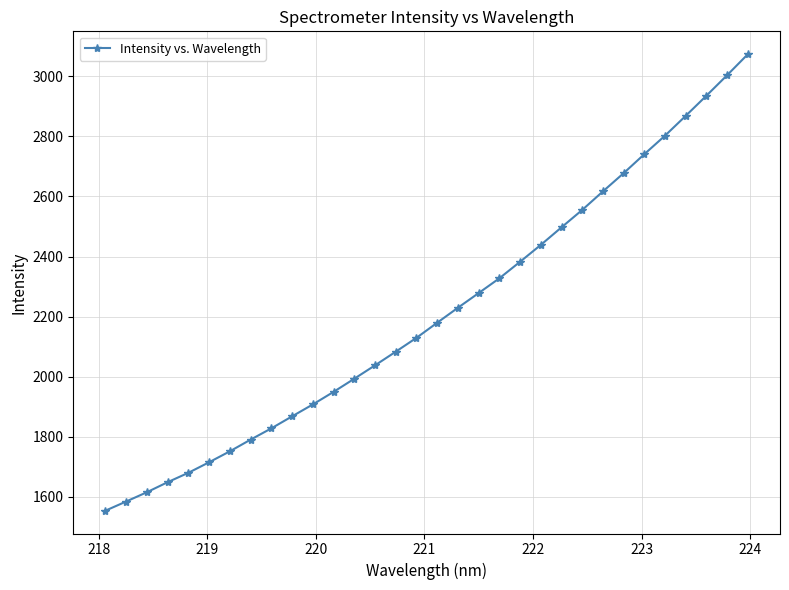

What is the minimum value shown in the chart?

1554.2